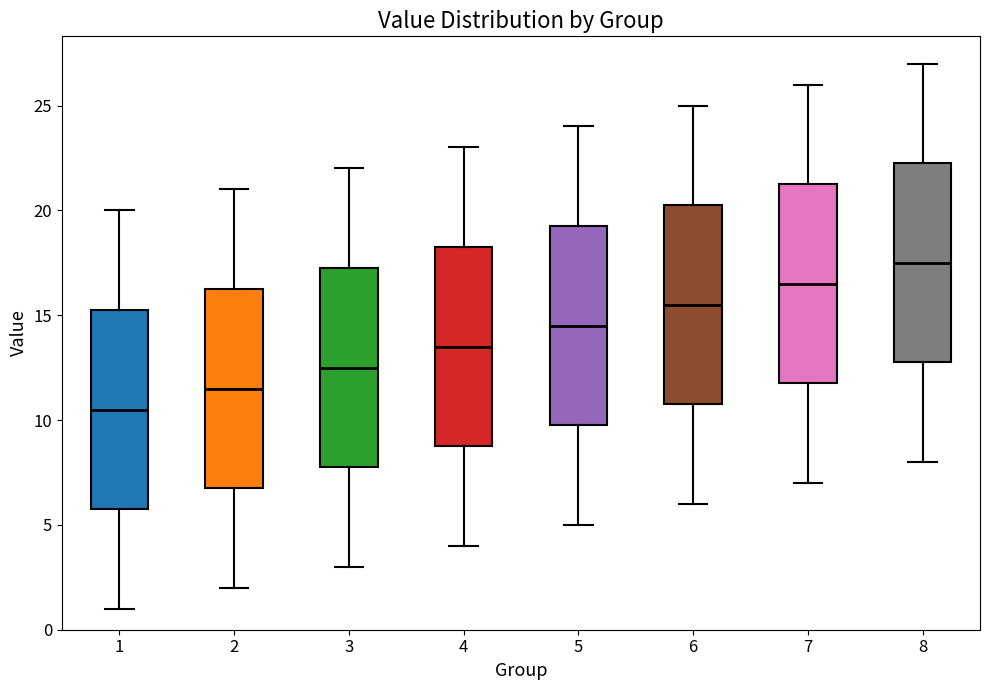

Which box's median line is the lowest?

1